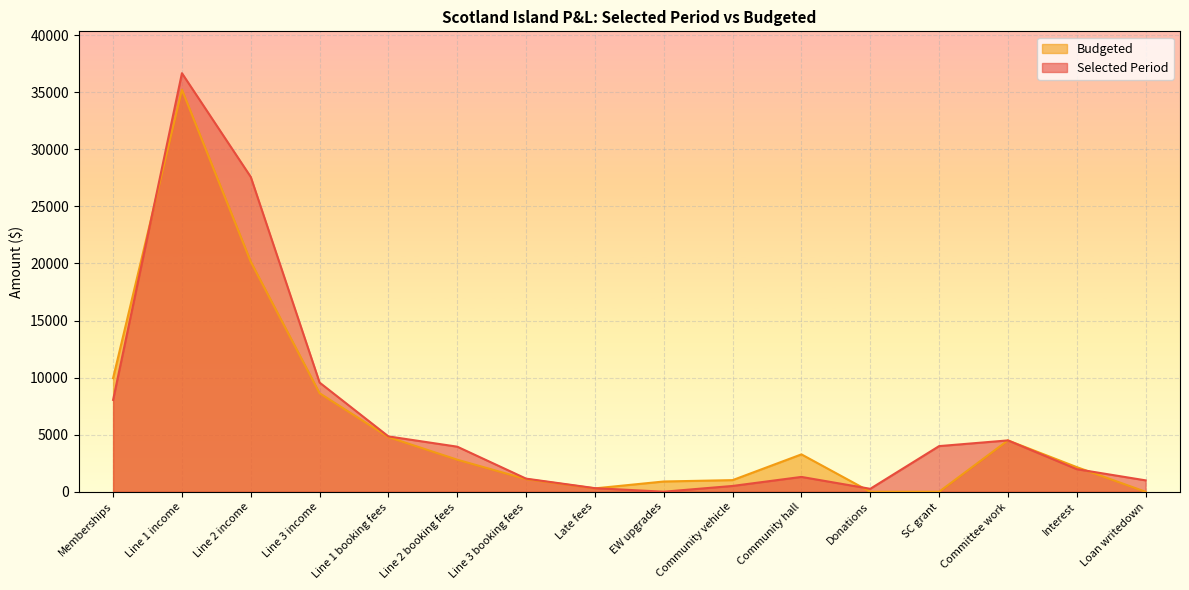

The Budgeted series shows 3276.0 at Community hall. True or false?

True